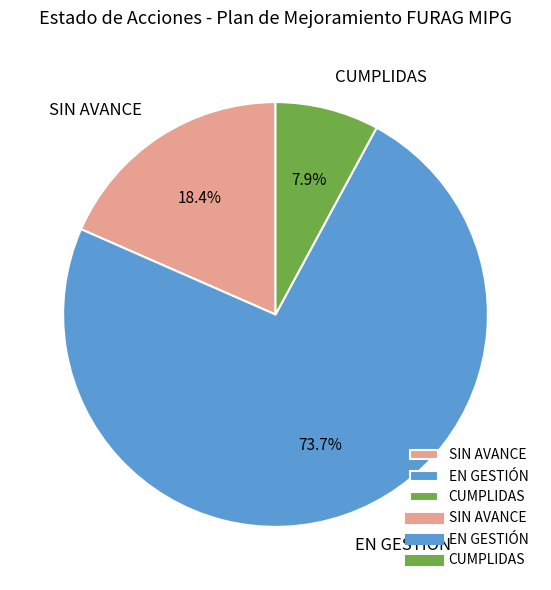

Does any single category account for the majority?

Yes